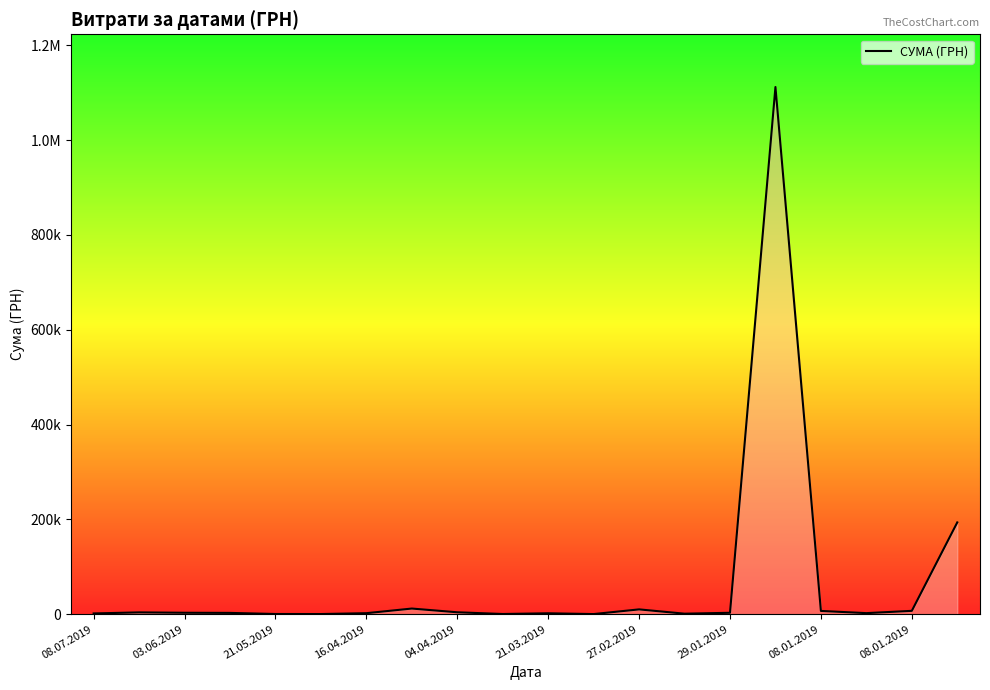

Where is the first local maximum?

03.06.2019